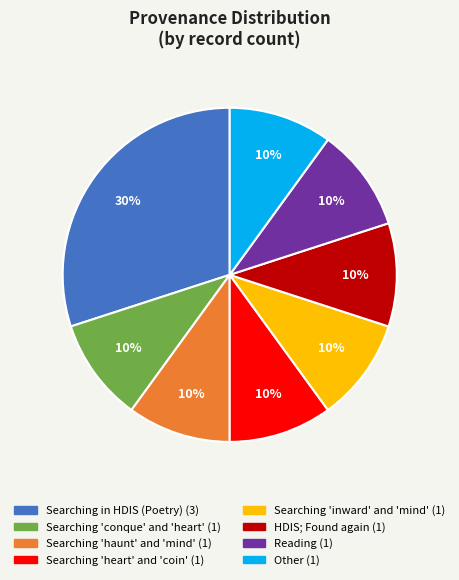

To the nearest percent, what is the average slice percentage?

12%